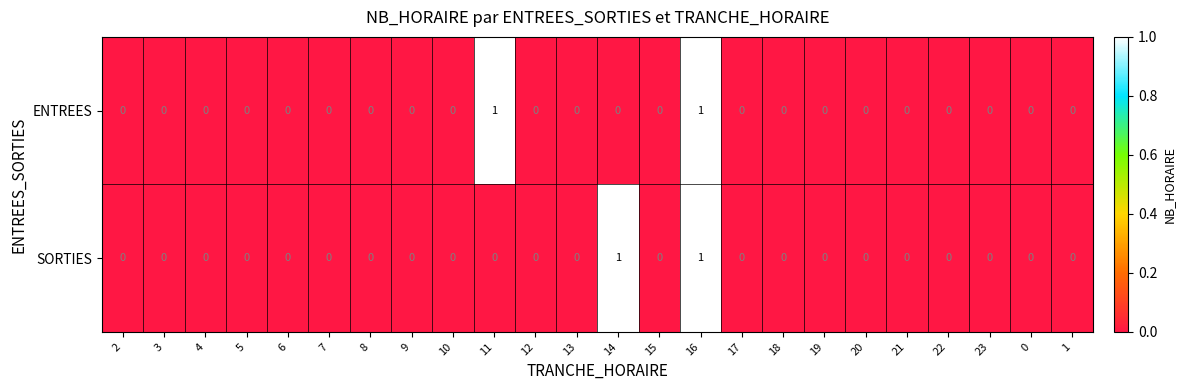

True or false: SORTIES has a value of -1 at 23.

False